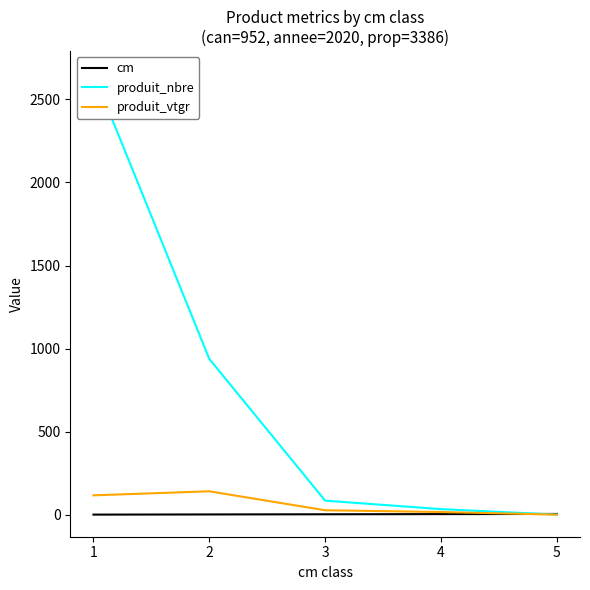

True or false: produit_nbre and produit_vtgr intersect in this chart.

False